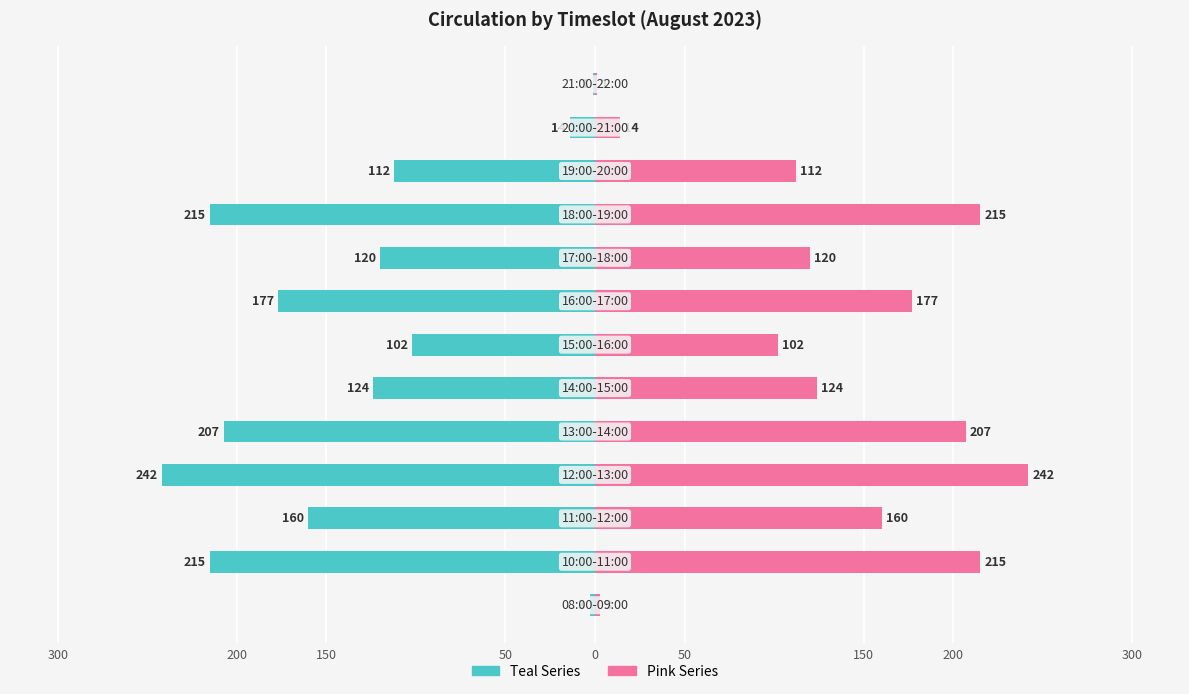

True or false: Left (Teal) has a value of -5 at 11.

False